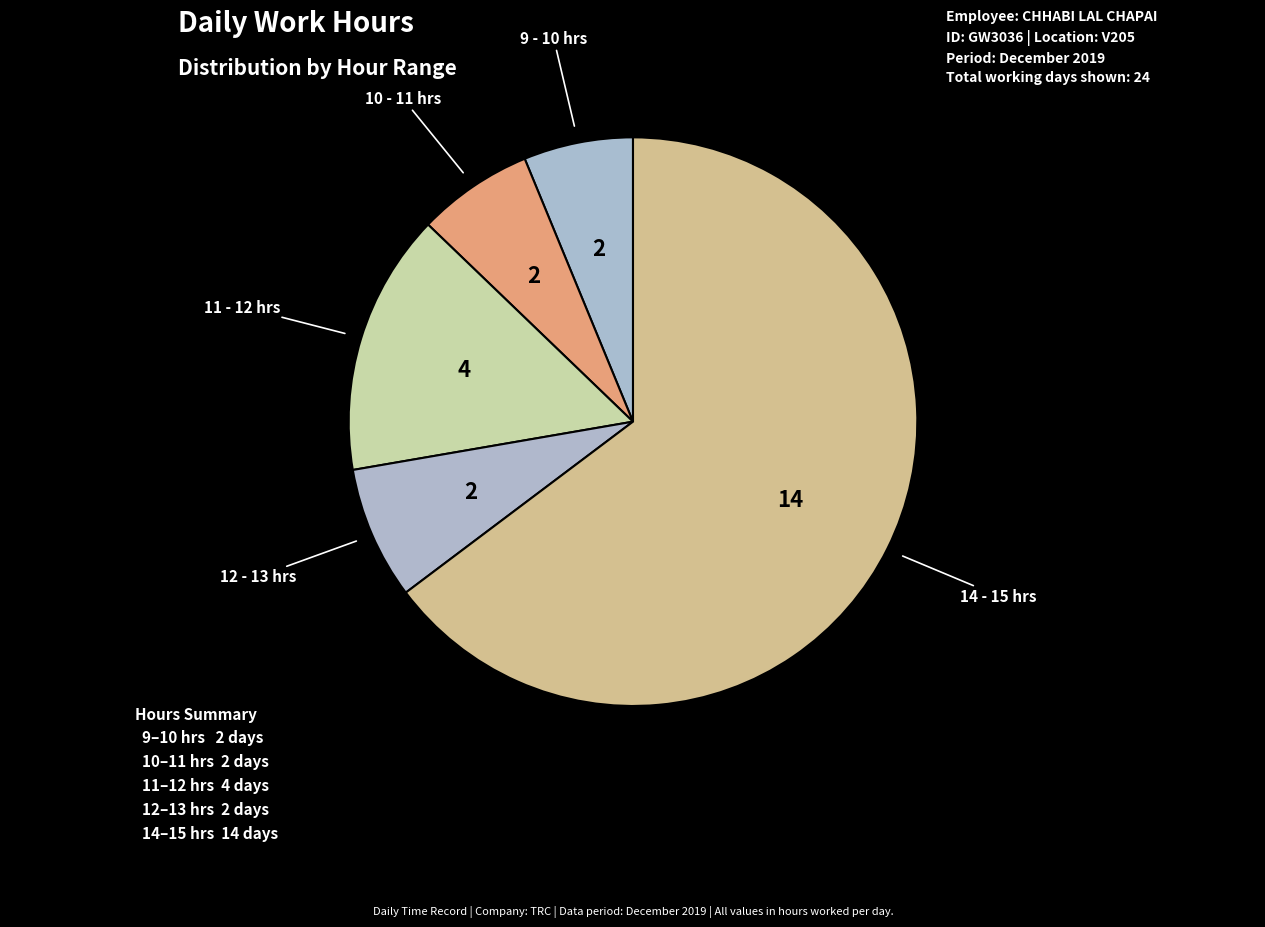

Count the number of slices in the pie.

5